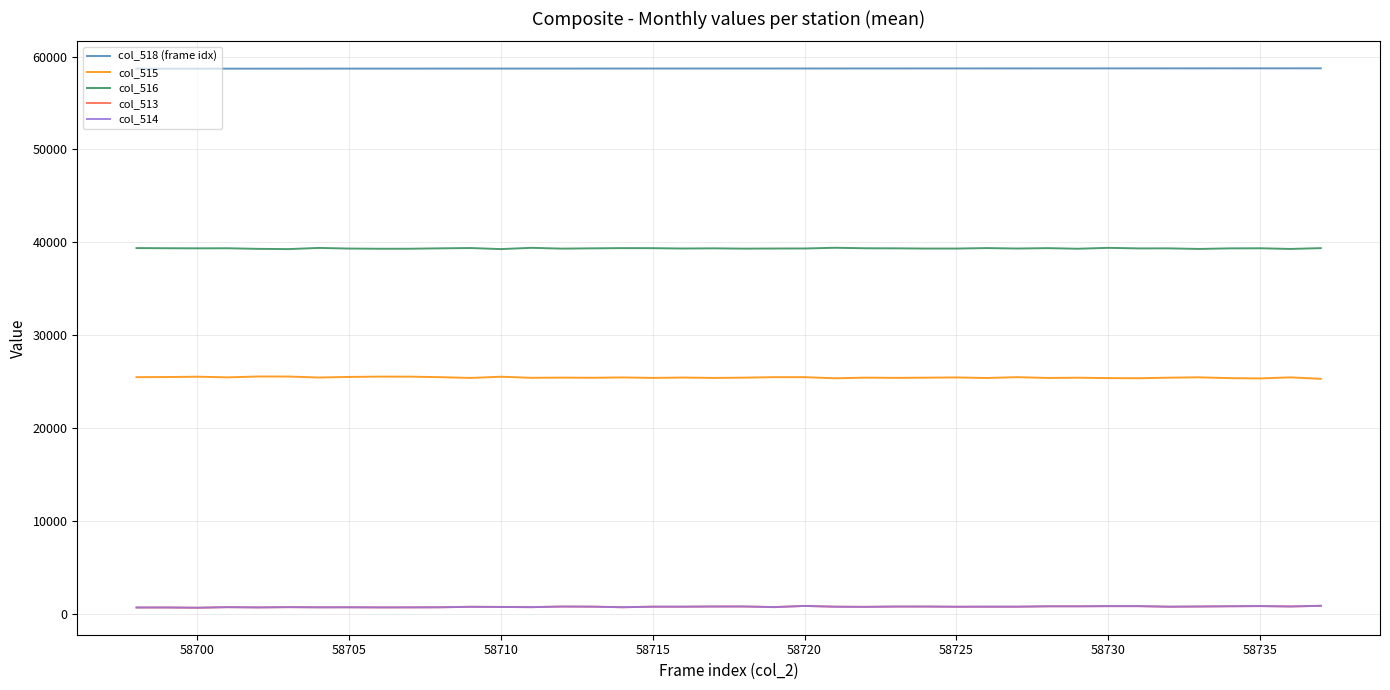

True or false: col_514 and col_515 cross at least once.

False